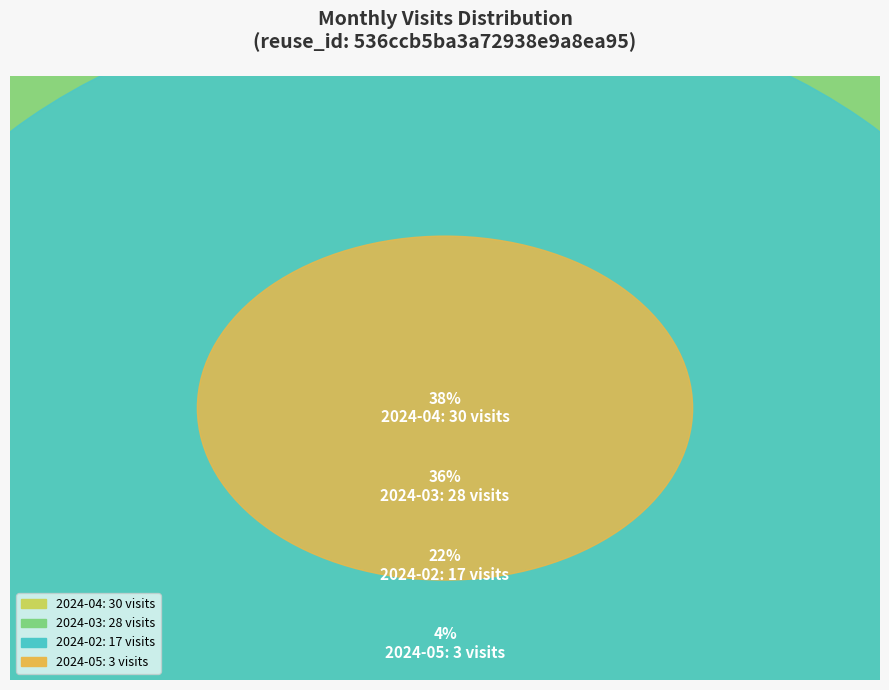

Is there a majority slice in this chart?

No